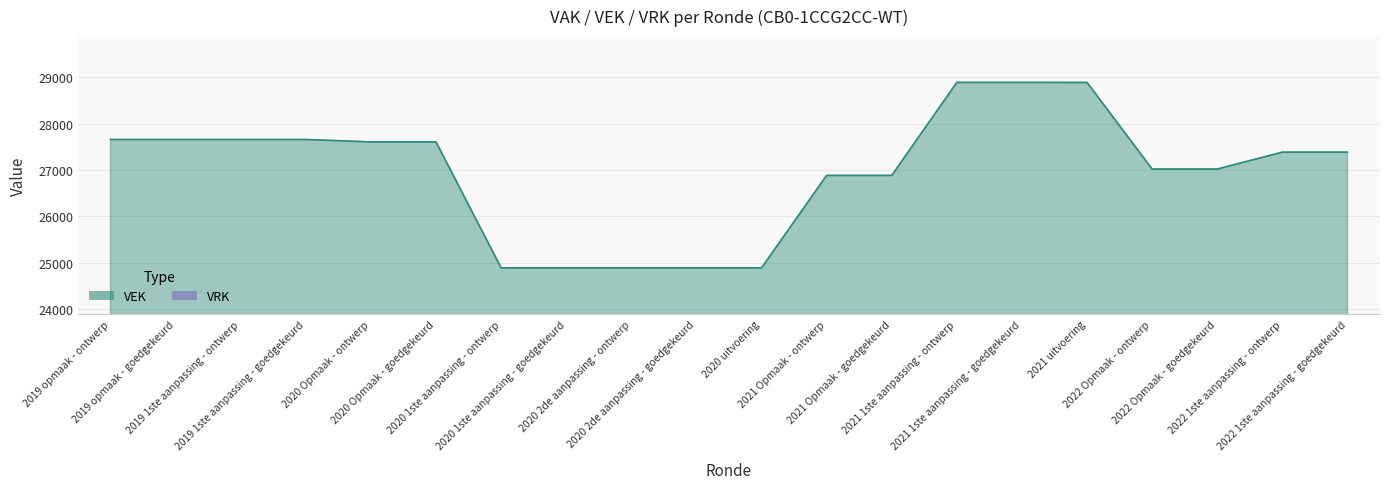

What is the maximum value shown in the chart?

28893